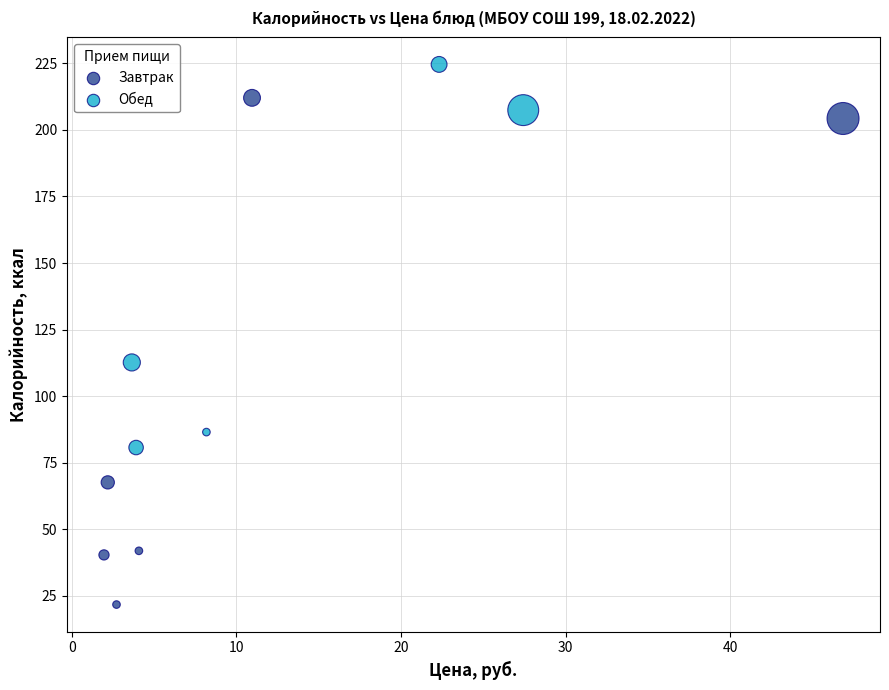

Which series reaches the minimum Y coordinate?

Завтрак